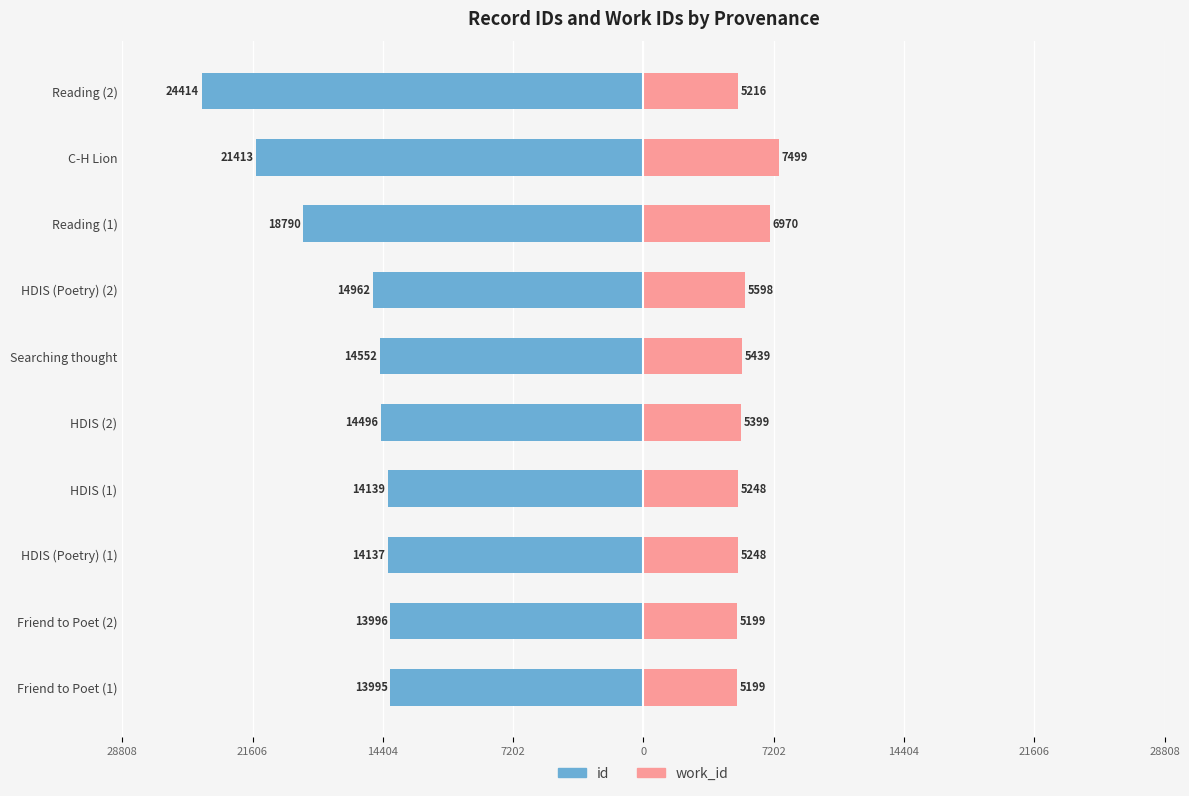

The id series shows -30628 at C-H Lion. True or false?

False